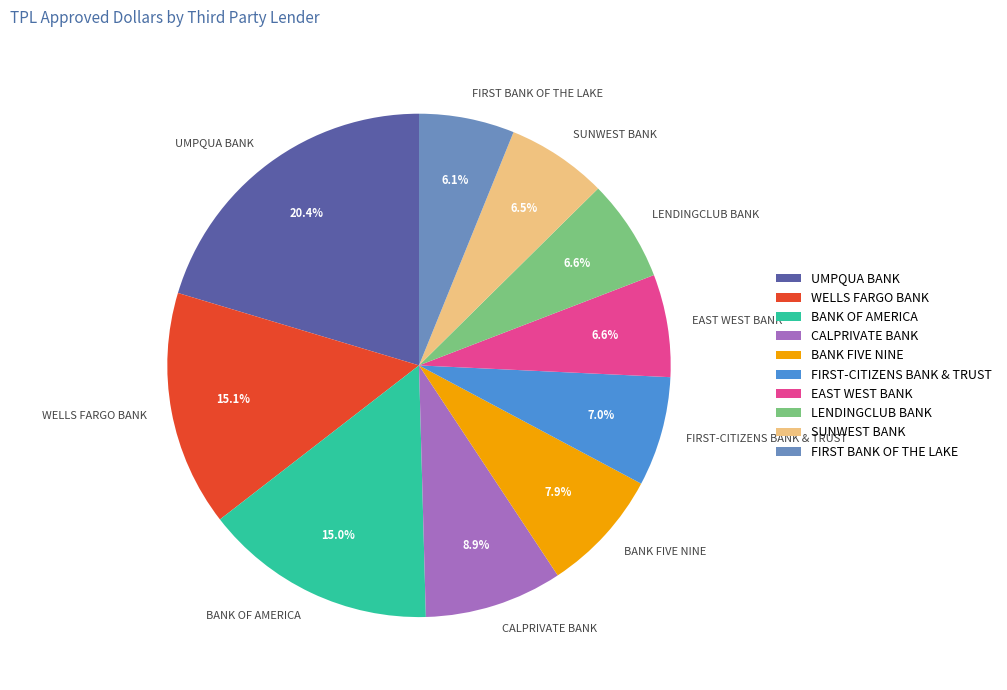

Count the number of slices in the pie.

10